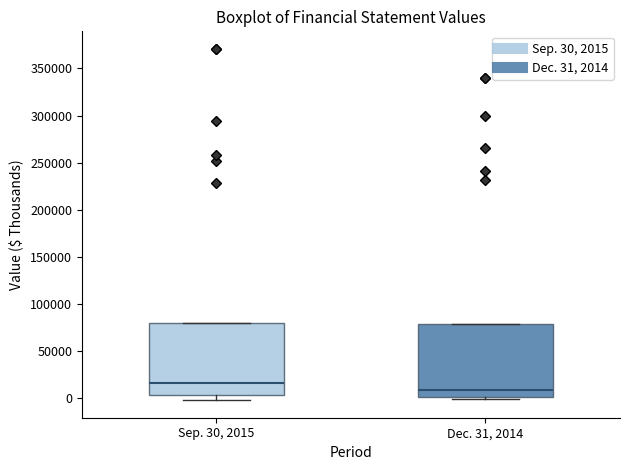

Reading left to right, transcribe this box plot: for each box, give where its median line is, the range the box spans, and where its two whiskers end, as read against the y-axis. The values are not printed on the chart, so give them approximately, as read against the axis.

Sep. 30, 2015: median 15000, box 5000 to 80000, whiskers 0 to 80000
Dec. 31, 2014: median 10000, box 0 to 80000, whiskers 0 (just below the box's lower edge) to 80000